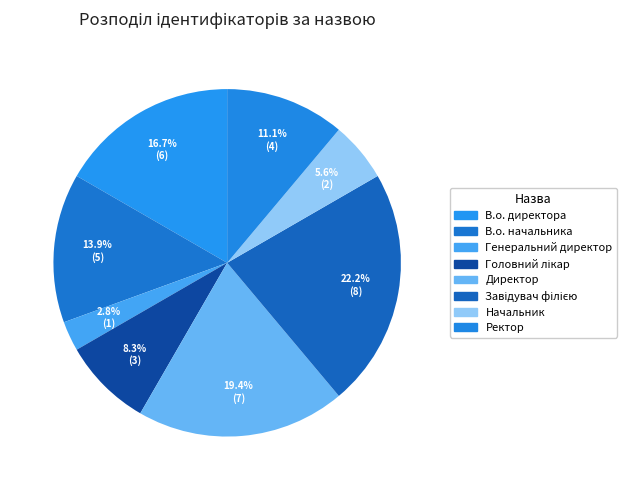

Is there any slice that represents more than half of the pie?

No